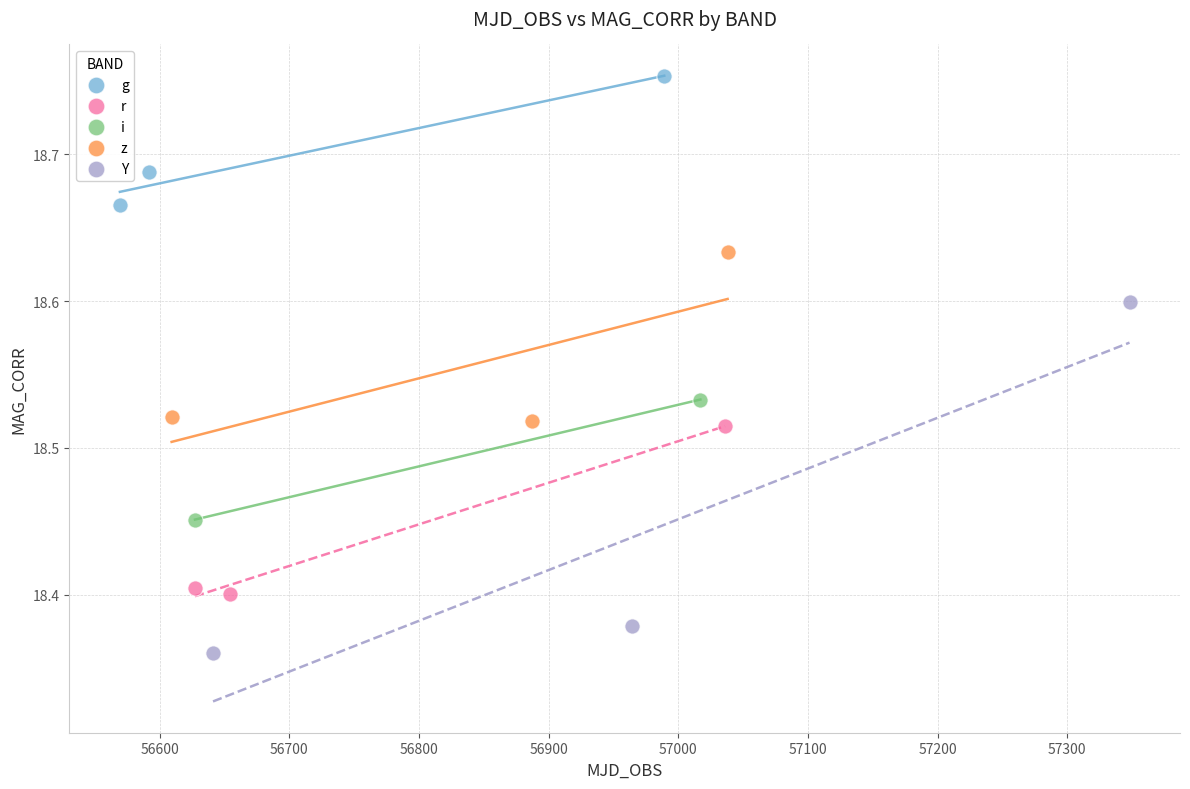

Which series contains the highest Y value?

g